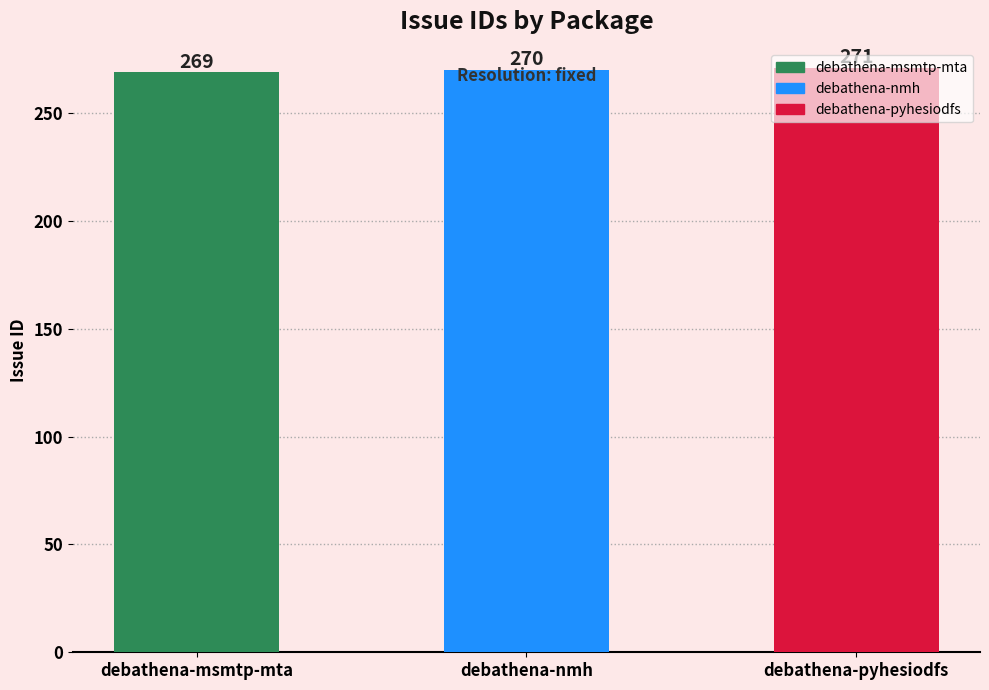

Approximately how many times larger is the value at debathena-nmh compared to debathena-pyhesiodfs?

1.0